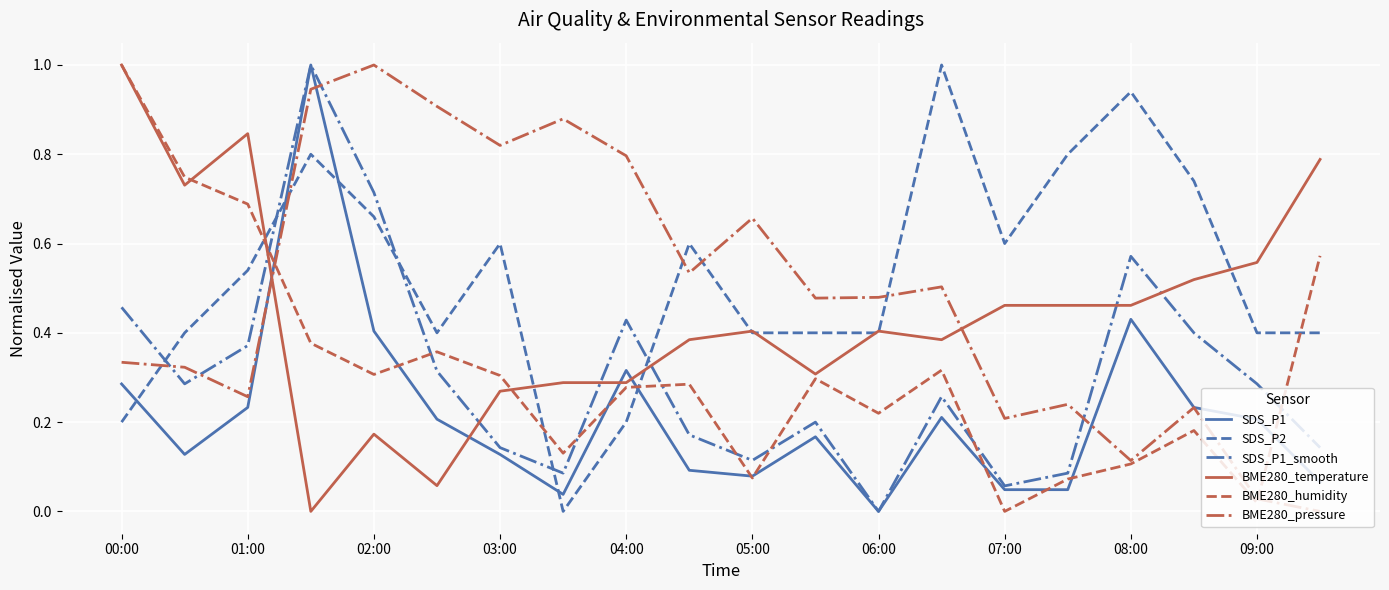

Count the number of categories in the chart.

20